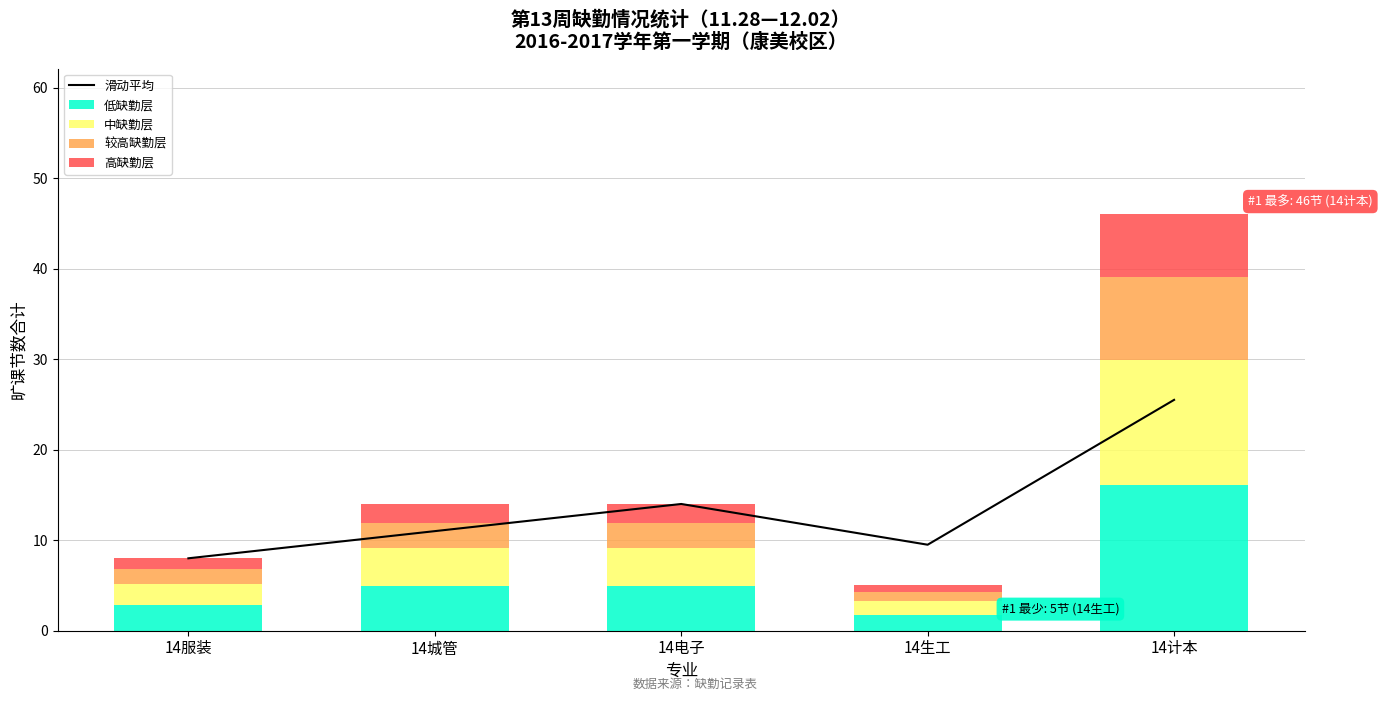

Is the value of 中缺勤层 at 14计本 greater than the value of 低缺勤层 at 14生工?

Yes